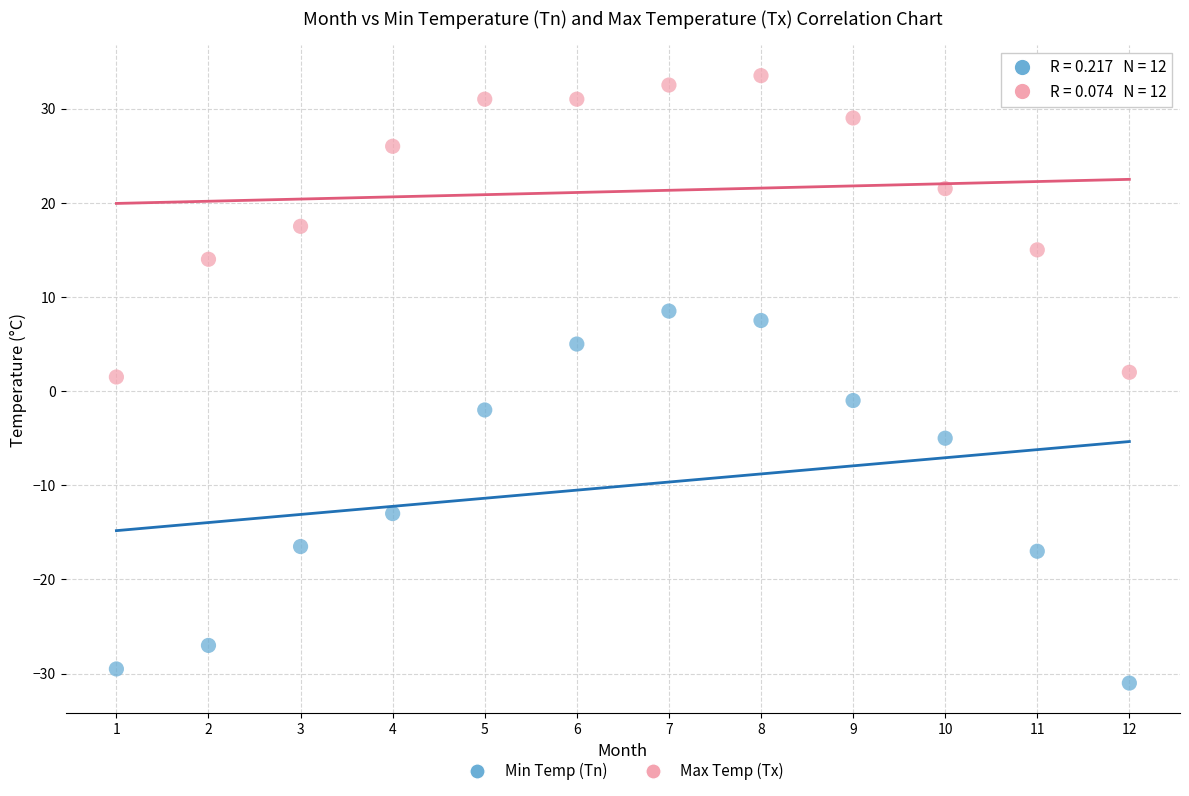

Which series has the largest Y range (max minus min)?

Min Temp (Tn)